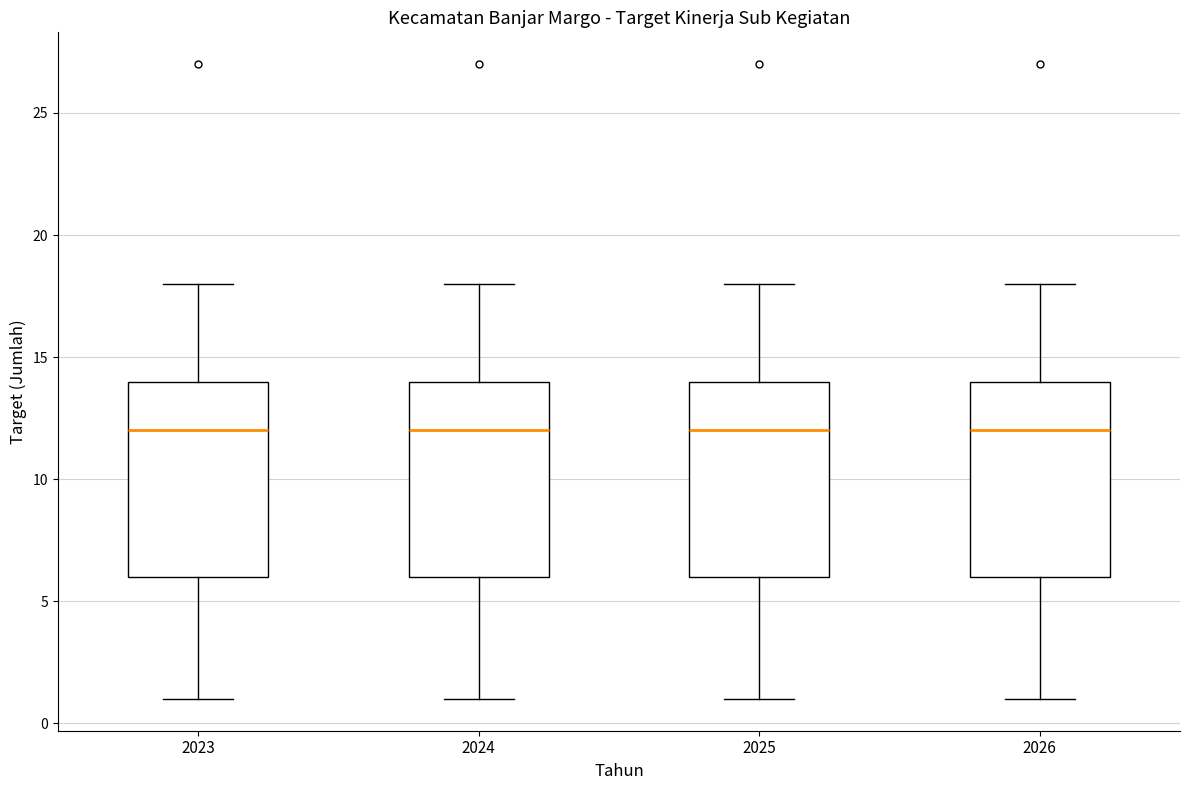

Reading left to right, transcribe this box plot: for each box, give where its median line is, the range the box spans, and where its two whiskers end, as read against the y-axis. The values are not printed on the chart, so give them approximately, as read against the axis.

2023: median 12, box 6 to 14, whiskers 1 to 18
2024: median 12, box 6 to 14, whiskers 1 to 18
2025: median 12, box 6 to 14, whiskers 1 to 18
2026: median 12, box 6 to 14, whiskers 1 to 18